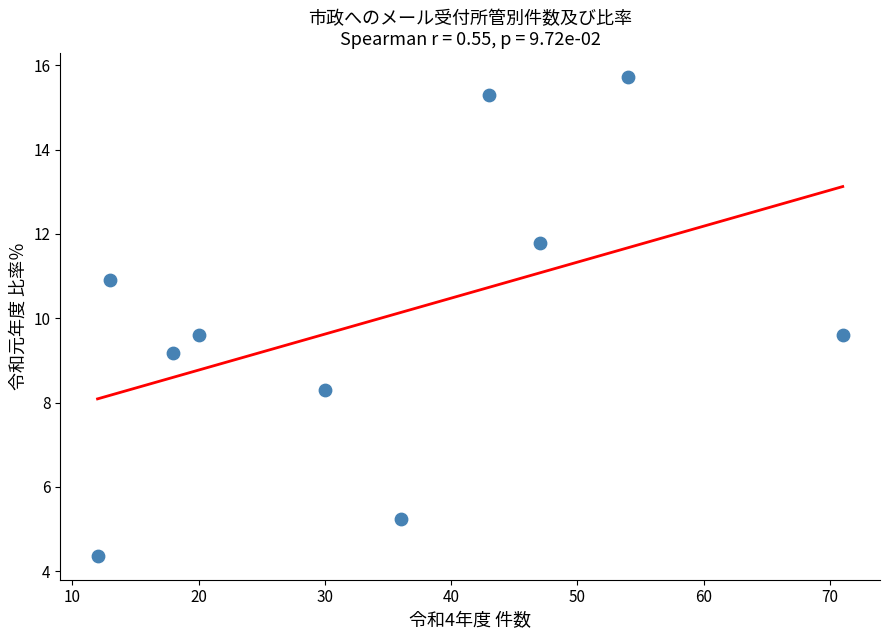

What is the average Y value?

10.0